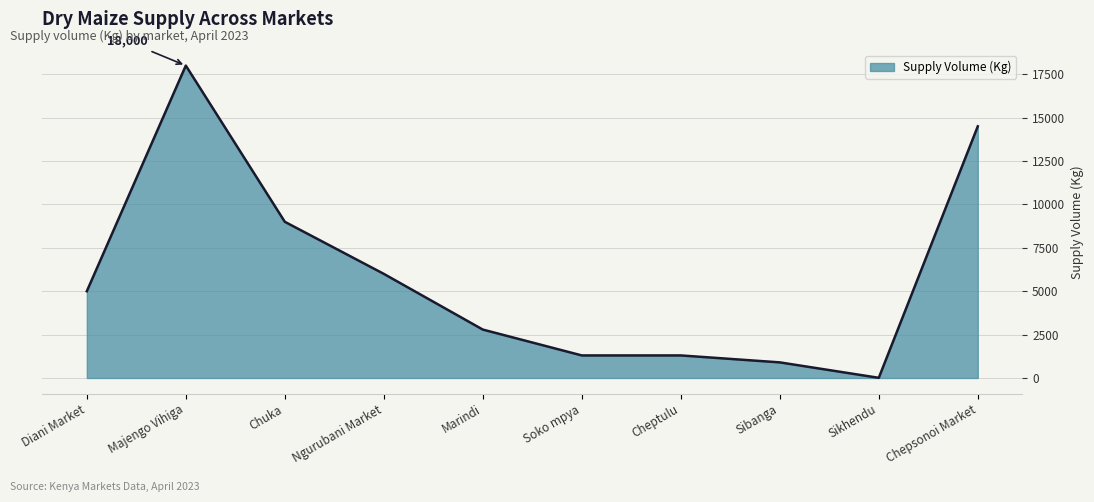

Where is the data nearest to the value 9005?

Chuka